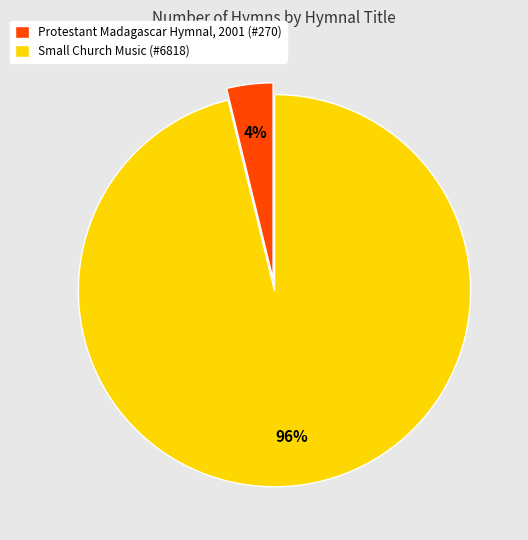

To the nearest percent, what percentage of the pie is Protestant Madagascar Hymnal, 2001?

4%